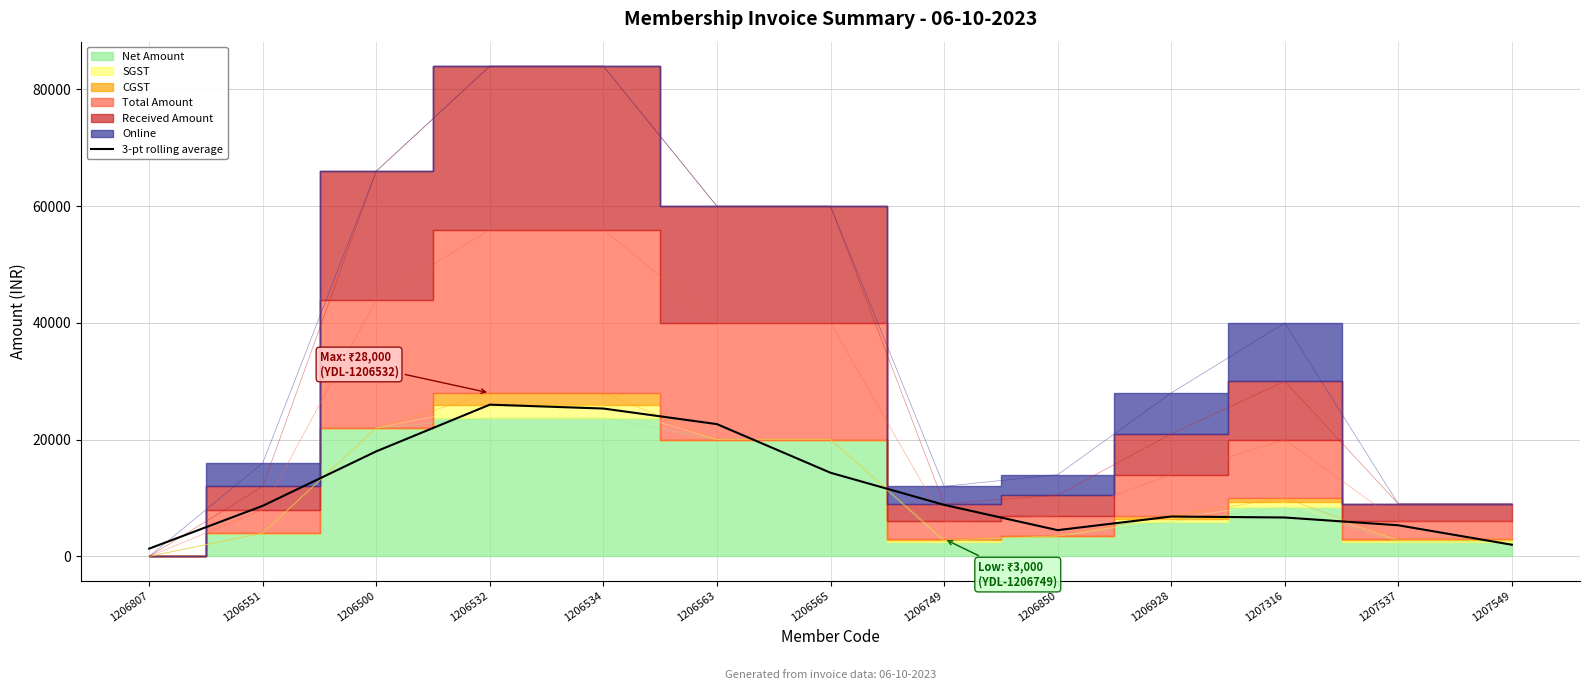

What is the approximate value at 1207316?

6666.7